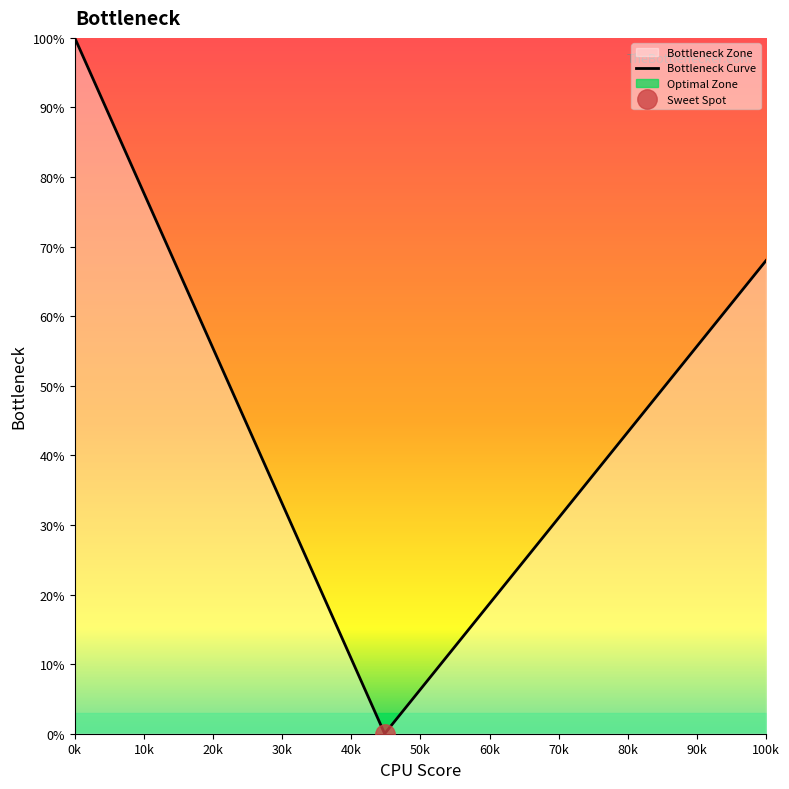

Reading left to right, transcribe all the data shown in this chart.

100.0	92.3	84.6	76.9	69.2	61.5	53.8	46.2	38.5	30.8	23.1	15.4	7.7	0.0	4.2	8.5	12.8	17.0	21.2	25.5	29.8	34.0	38.2	42.5	46.8	51.0	55.2	59.5	63.8	68.0